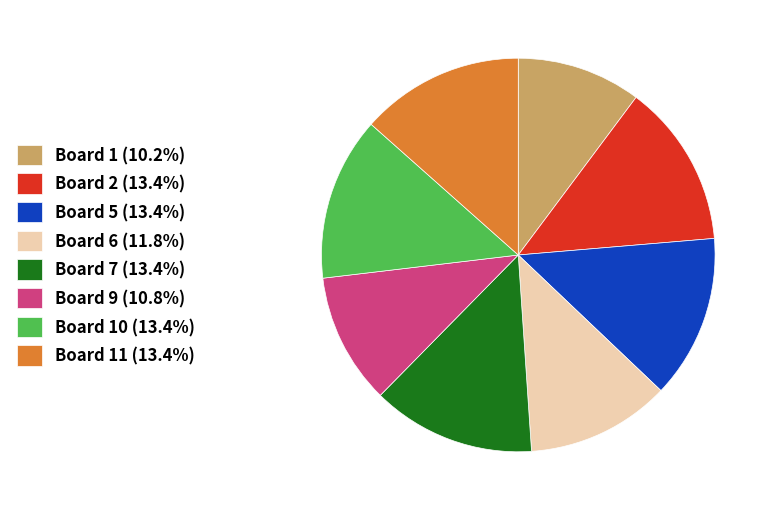

What is the ratio of the value at Board 1 (10.2%) to the value at Board 10 (13.4%)?

0.8